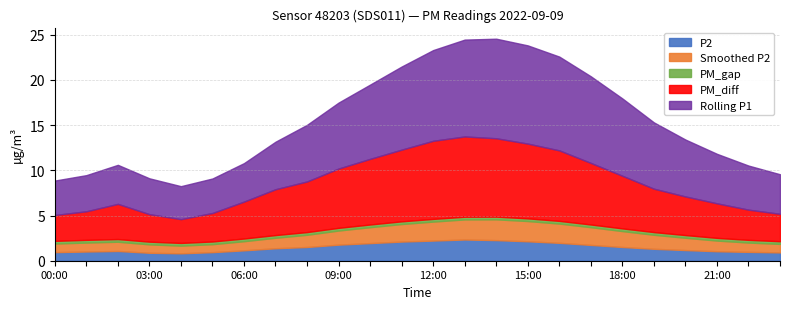

Is the value of PM_diff at 09:00 greater than the value of P2 at 18:00?

Yes